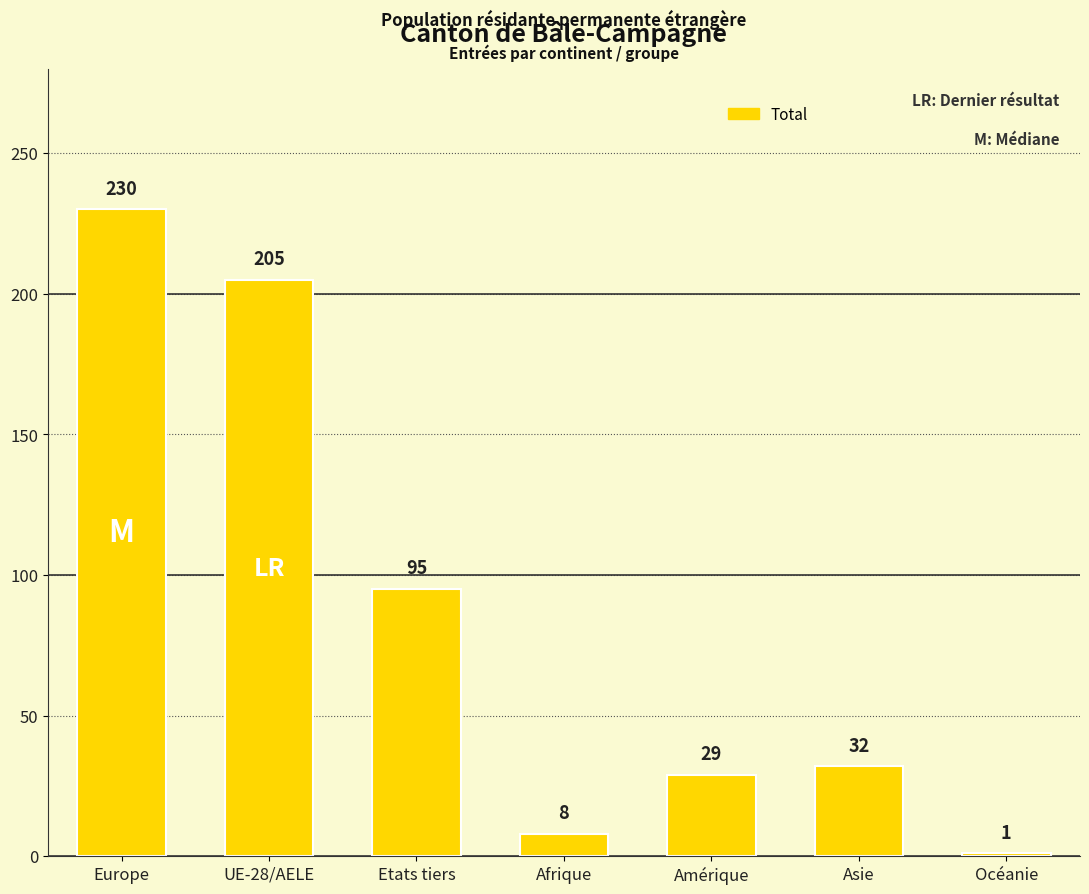

Reading left to right, extract all data points from this chart.

230	205	95	8	29	32	1